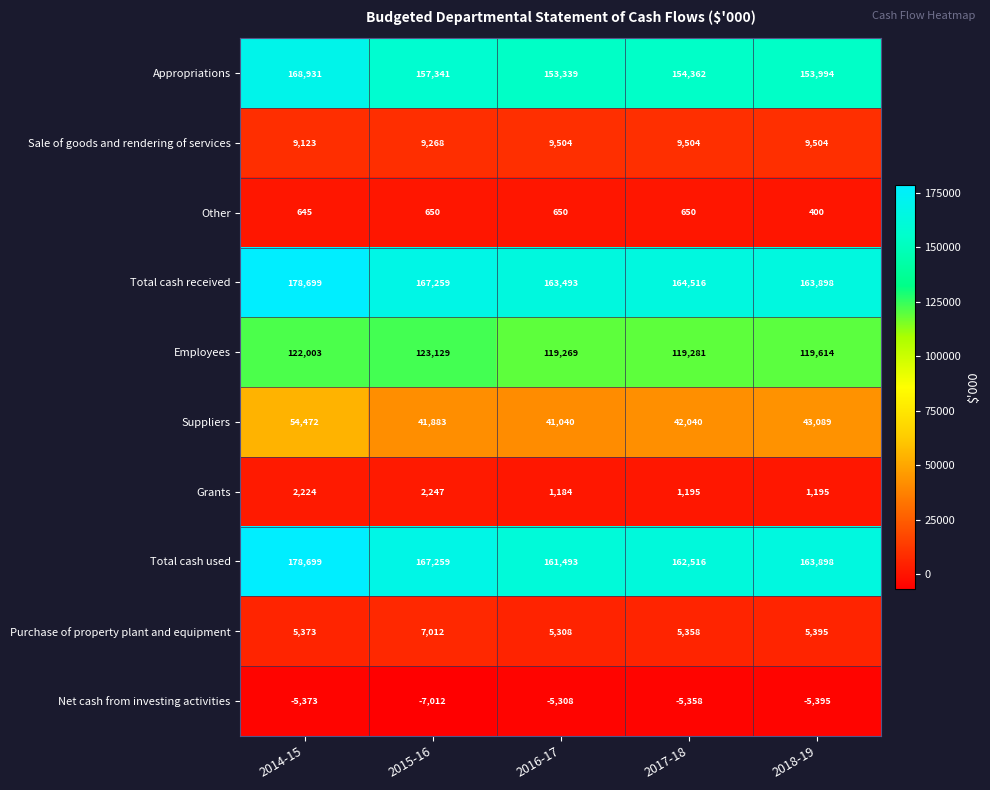

The value of Other at 2015-16 is 287. True or false?

False